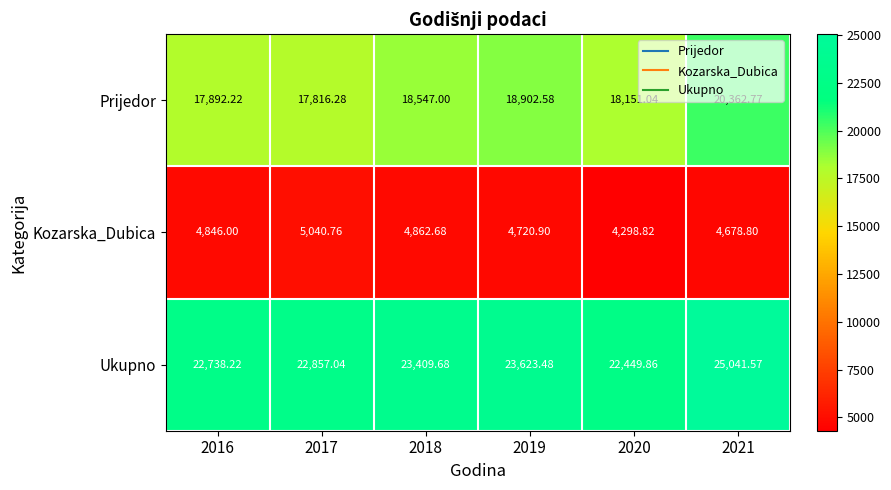

Between 2017 and 2019, which series saw the biggest shift?

Prijedor